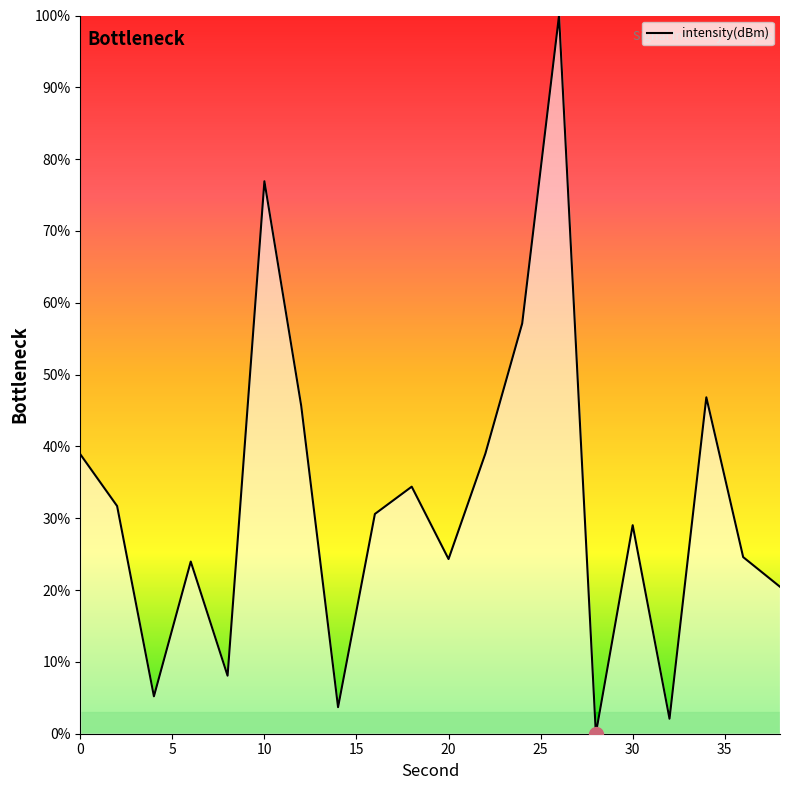

What is the difference between the maximum and minimum values?

100.0